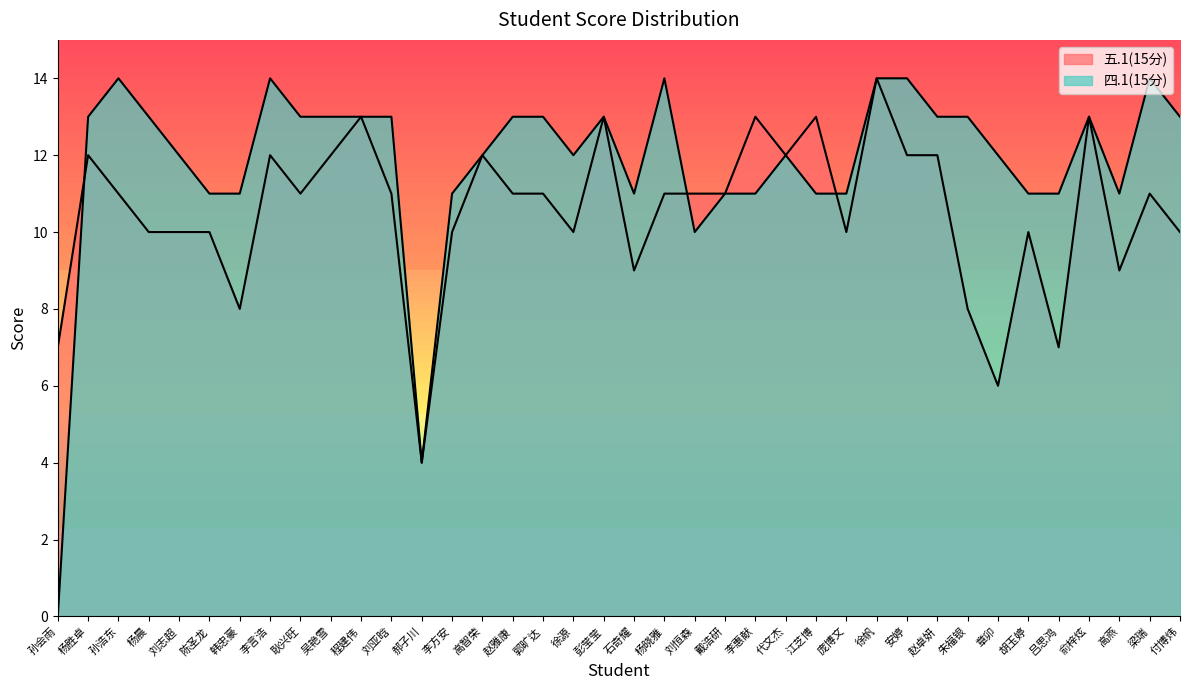

At which category does 五.1(15分) reach its first local peak?

杨胜卓